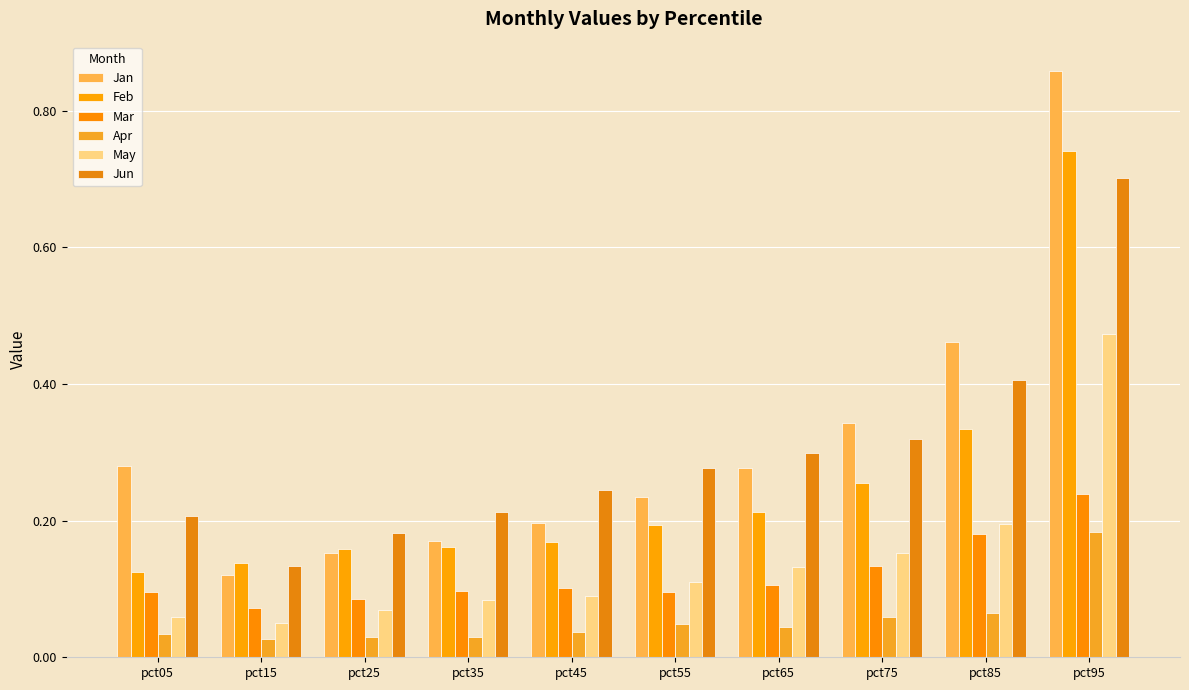

What is the average value of the Jun series?

0.3